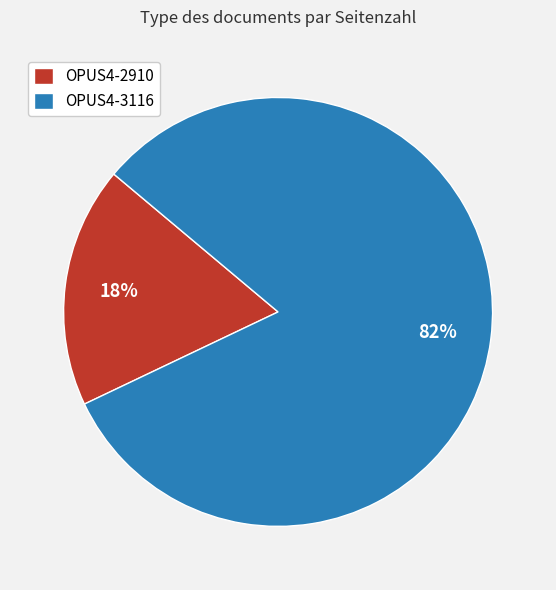

Rank the categories by value from highest to lowest.

OPUS4-3116, OPUS4-2910